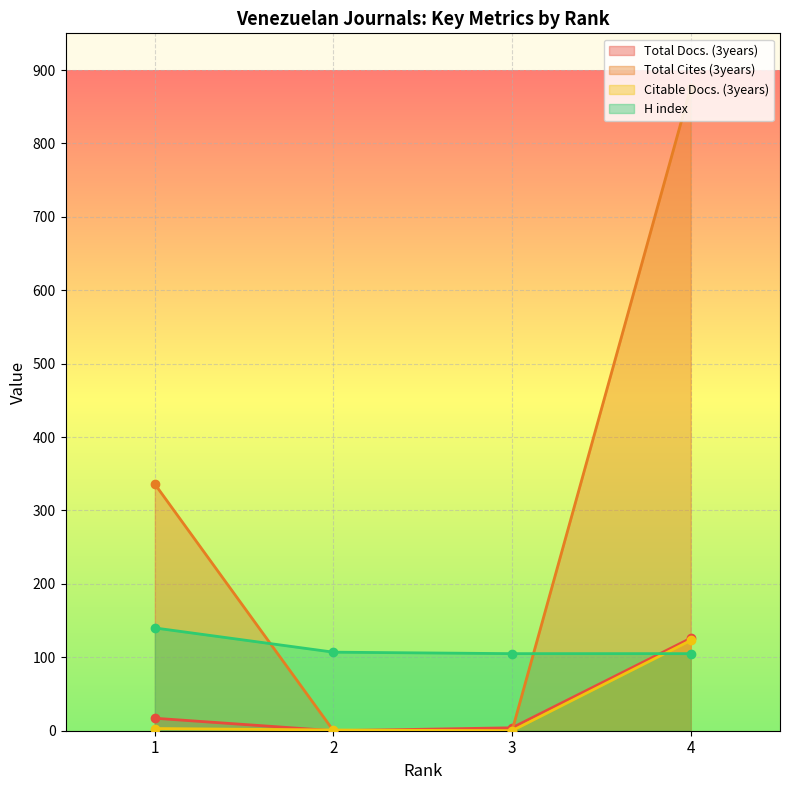

Which category has the lowest value across all series?

2